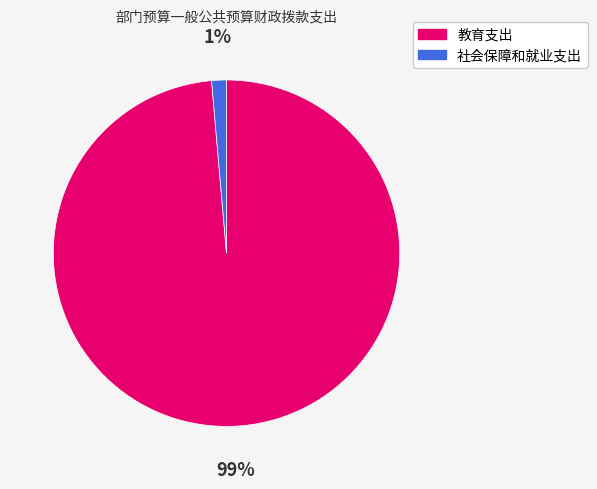

Rank the categories by value from highest to lowest.

教育支出, 社会保障和就业支出